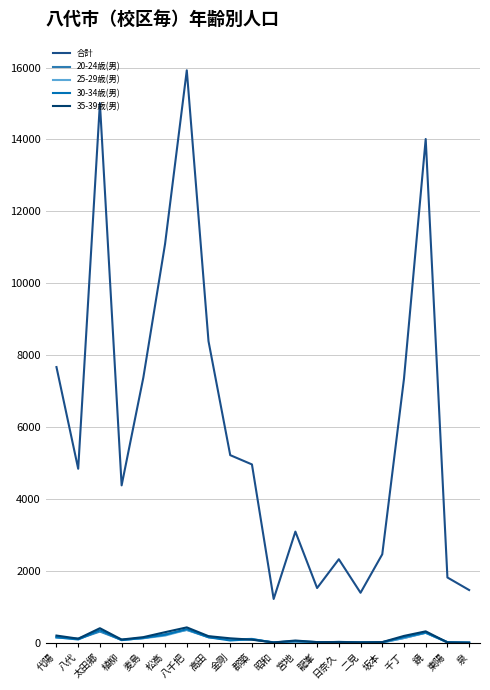

What position from the right is 泉?

1